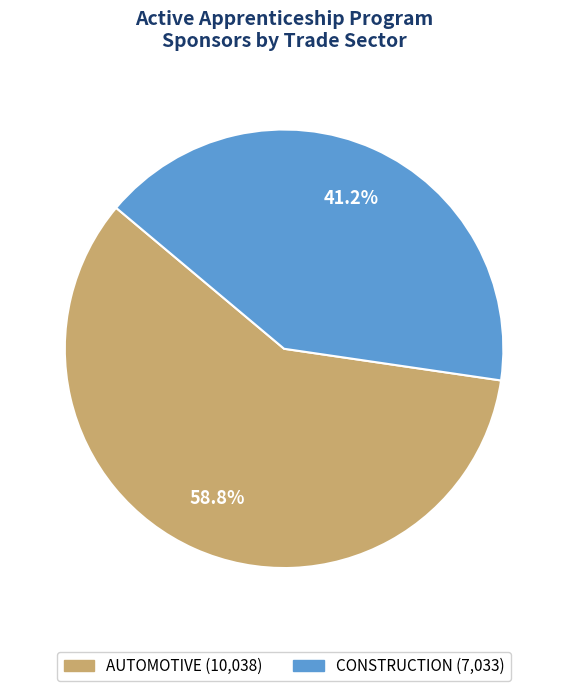

Is there any slice that represents more than half of the pie?

Yes